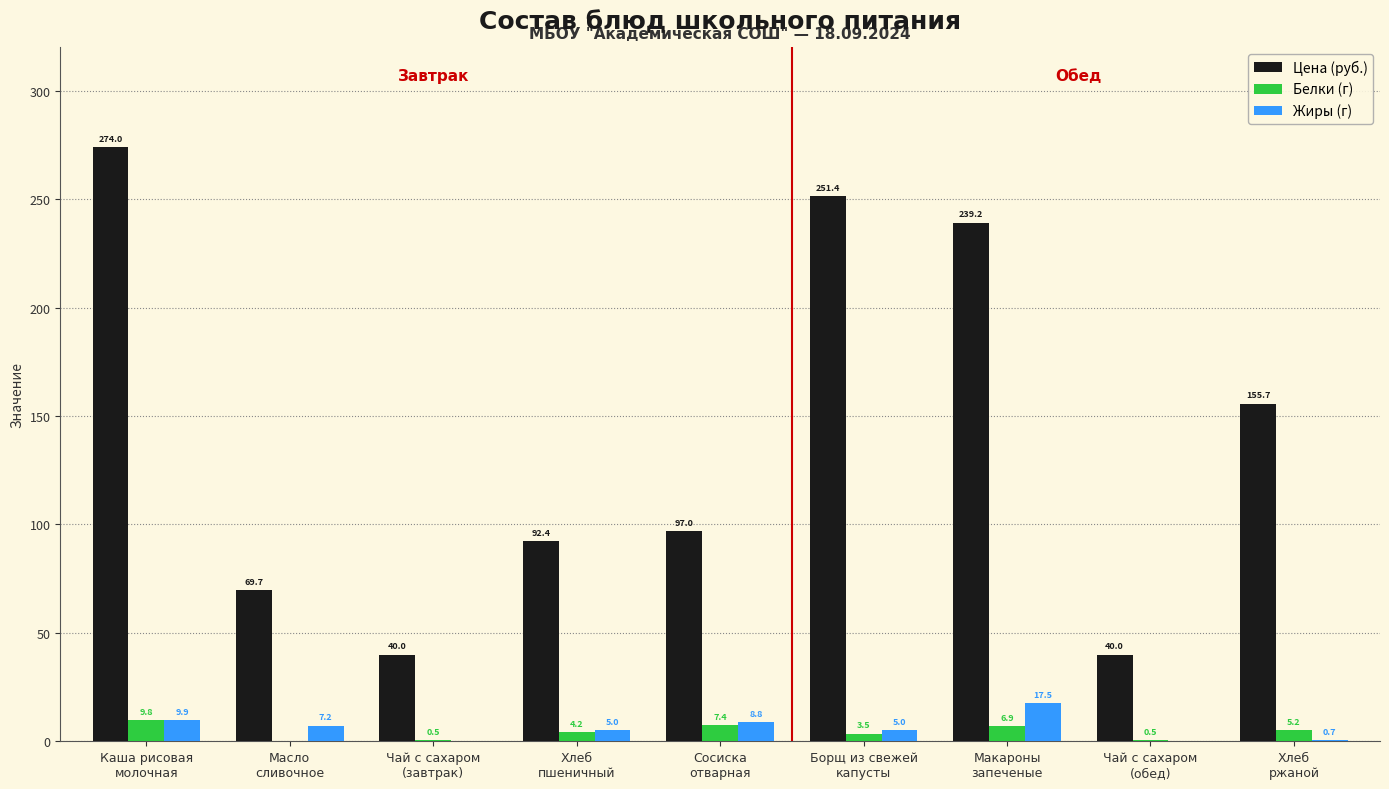

How many distinct data groups are displayed?

3